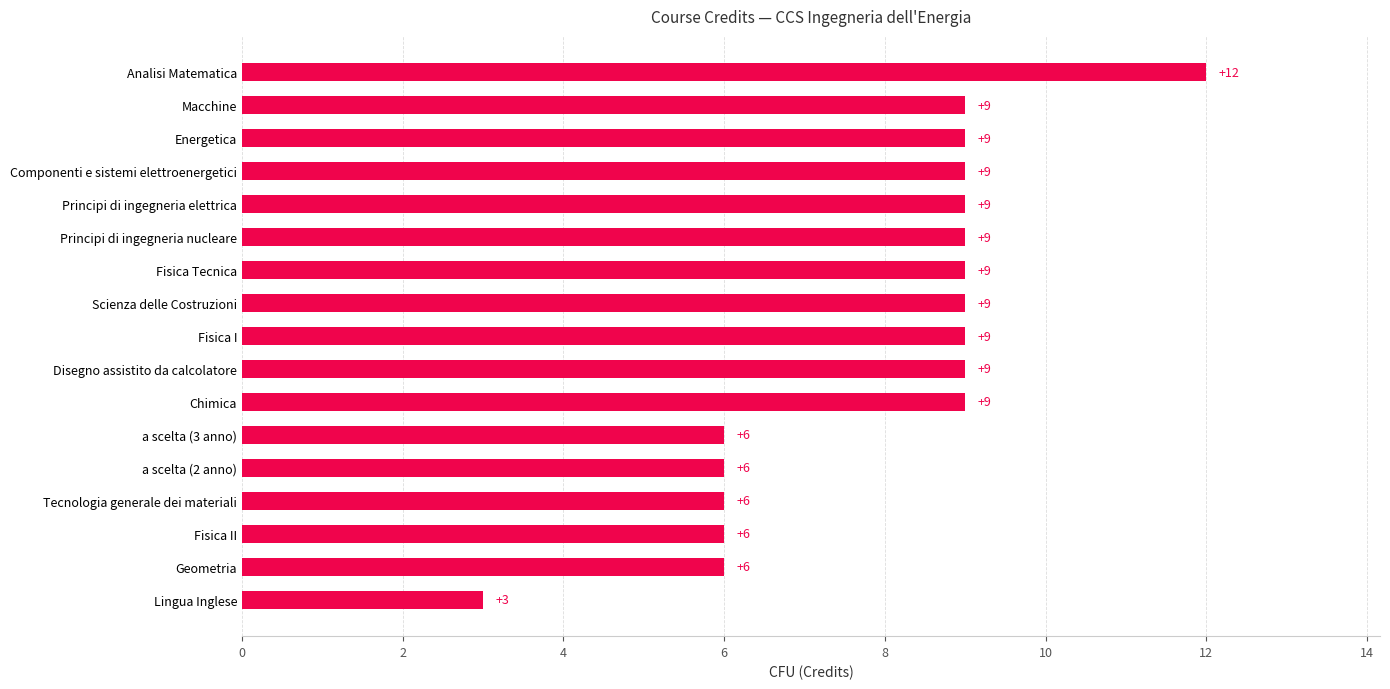

What is the maximum value shown in the chart?

12